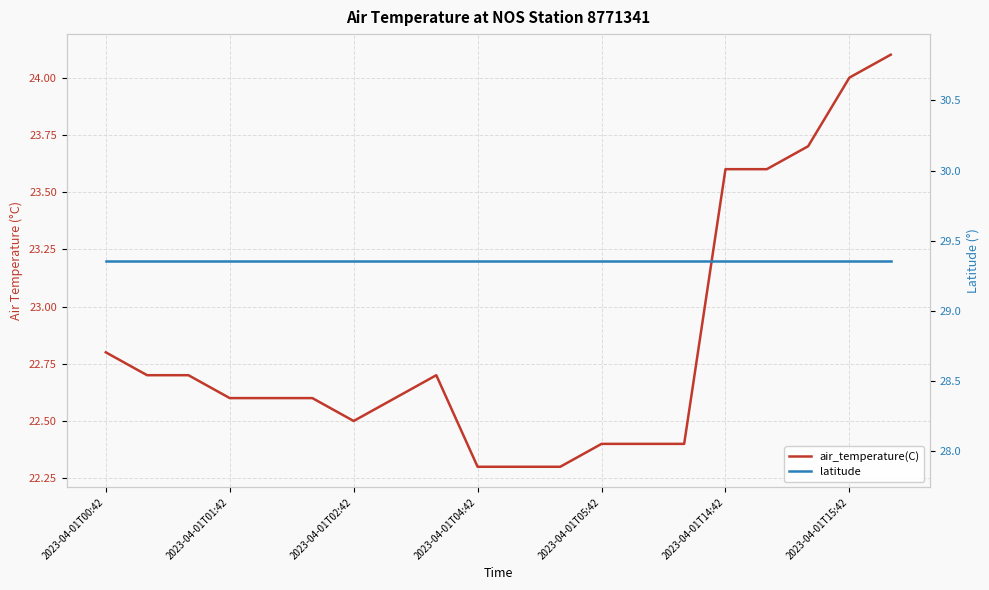

True or false: latitude and air_temperature(C) intersect in this chart.

False